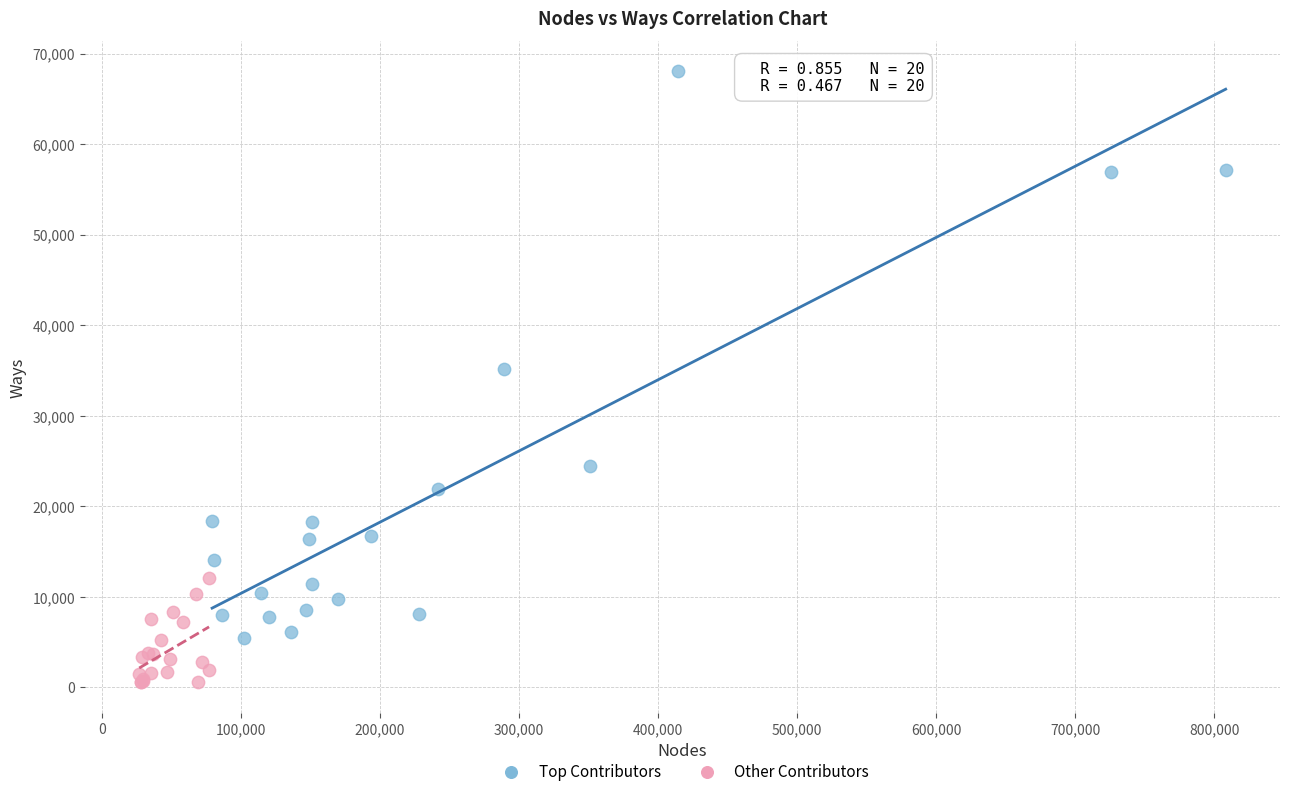

Which series reaches the maximum Y coordinate?

Top Contributors